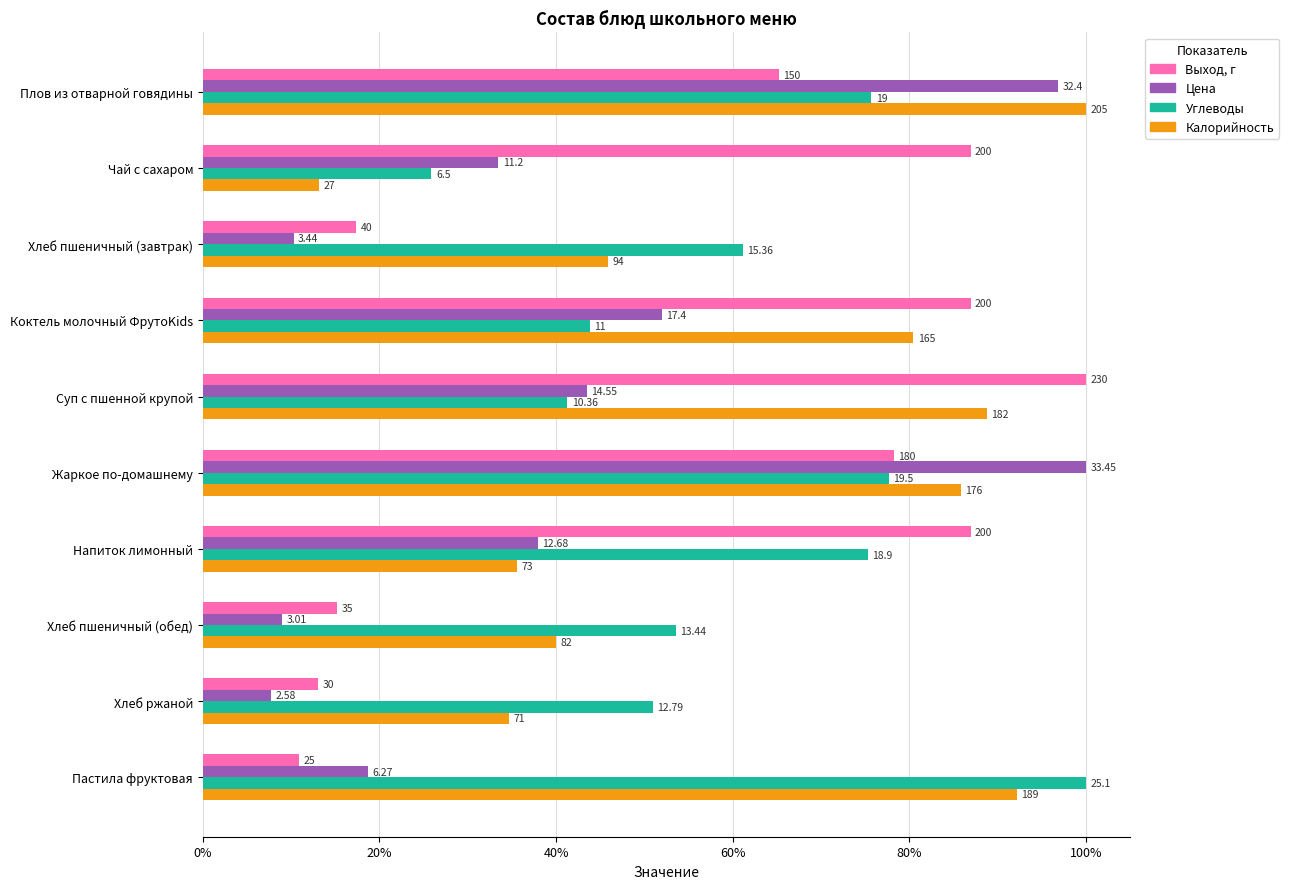

Reading left to right, what are all the values shown in this chart?

Выход, г: 0.7	0.9	0.2	0.9	1.0	0.8	0.9	0.2	0.1	0.1
Цена: 1.0	0.3	0.1	0.5	0.4	1.0	0.4	0.1	0.1	0.2
Углеводы: 0.8	0.3	0.6	0.4	0.4	0.8	0.8	0.5	0.5	1.0
Калорийность: 1.0	0.1	0.5	0.8	0.9	0.9	0.4	0.4	0.3	0.9